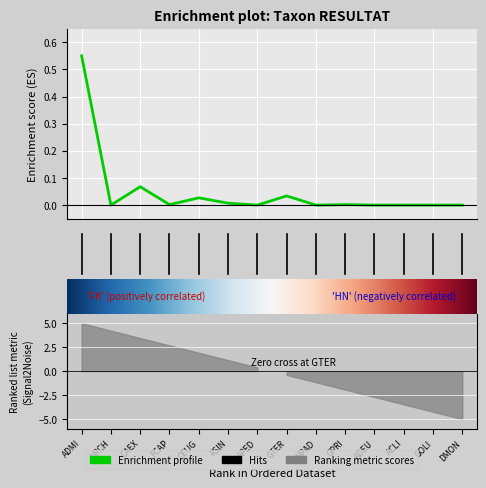

True or false: there are more than 2 points higher than both neighbors.

True